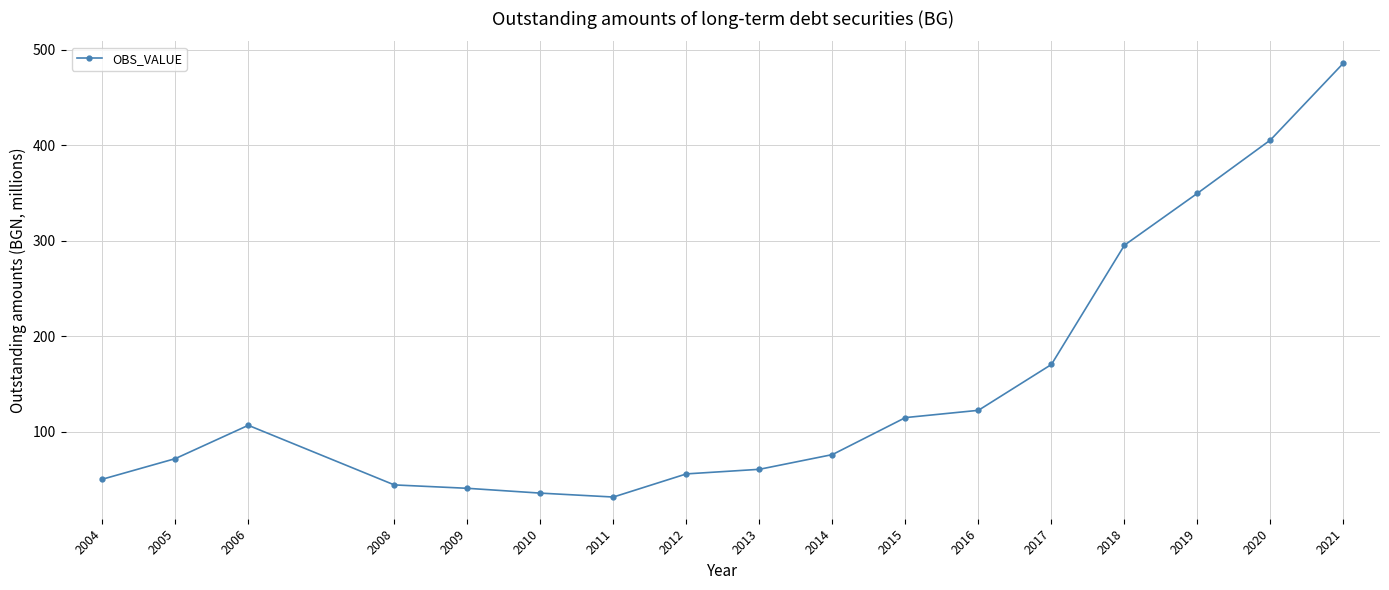

How many lines are shown in the chart?

1